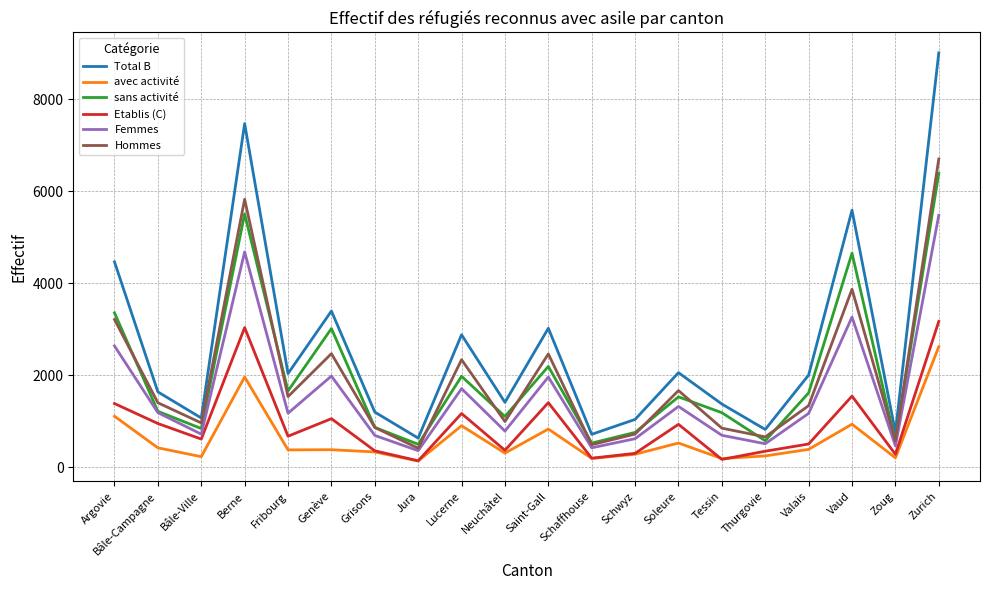

At which category is the sum across all series the highest?

Zurich